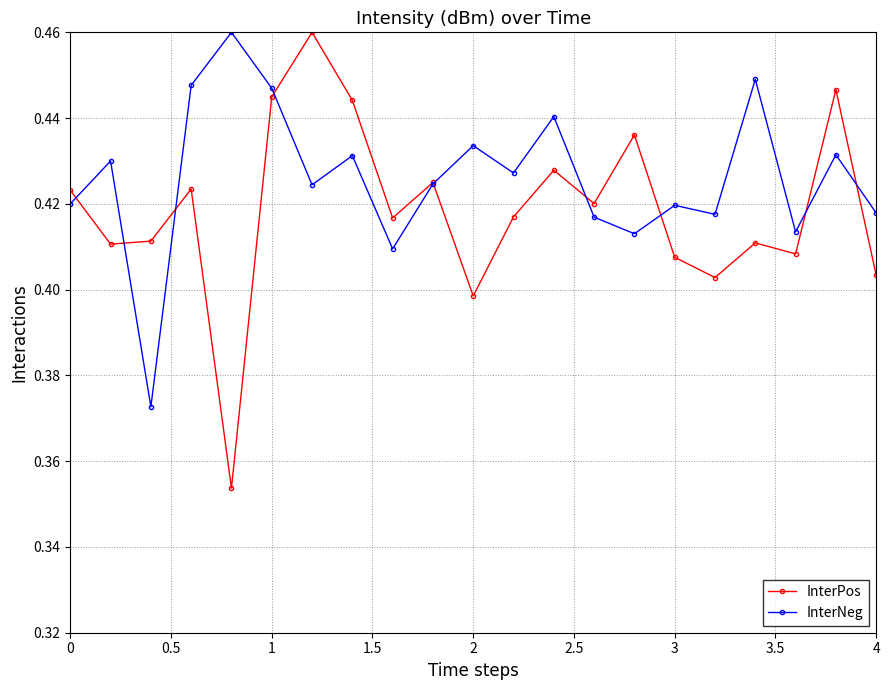

List the series in order of their overall mean, lowest first.

InterPos, InterNeg